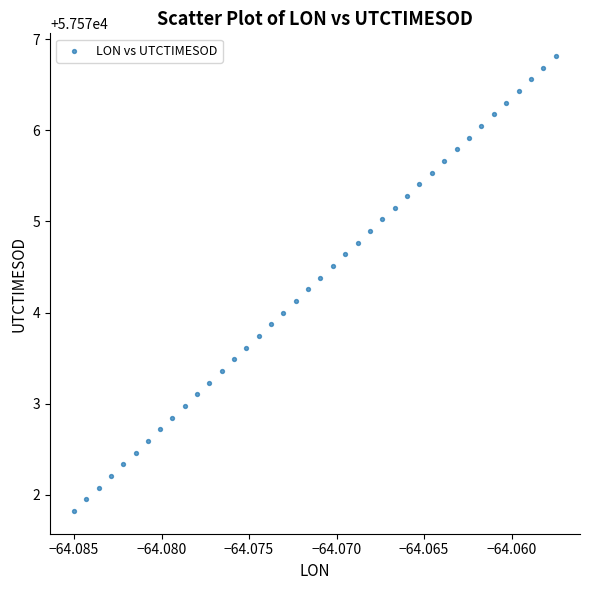

What is the range of Y values (max minus min)?

5.0